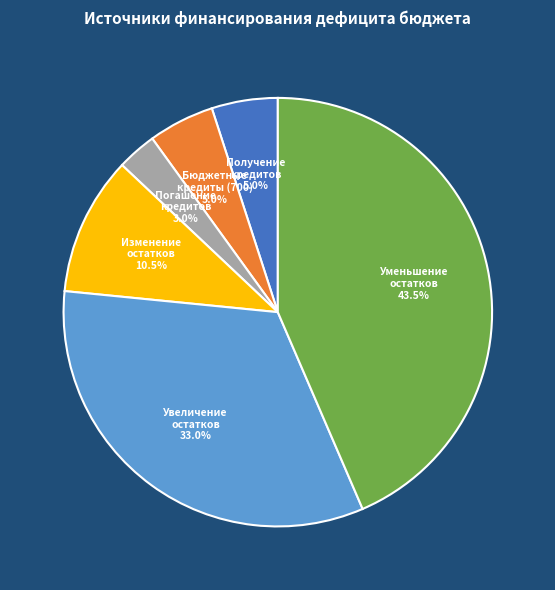

Between Уменьшение остатков and Получение кредитов, which is larger?

Уменьшение остатков